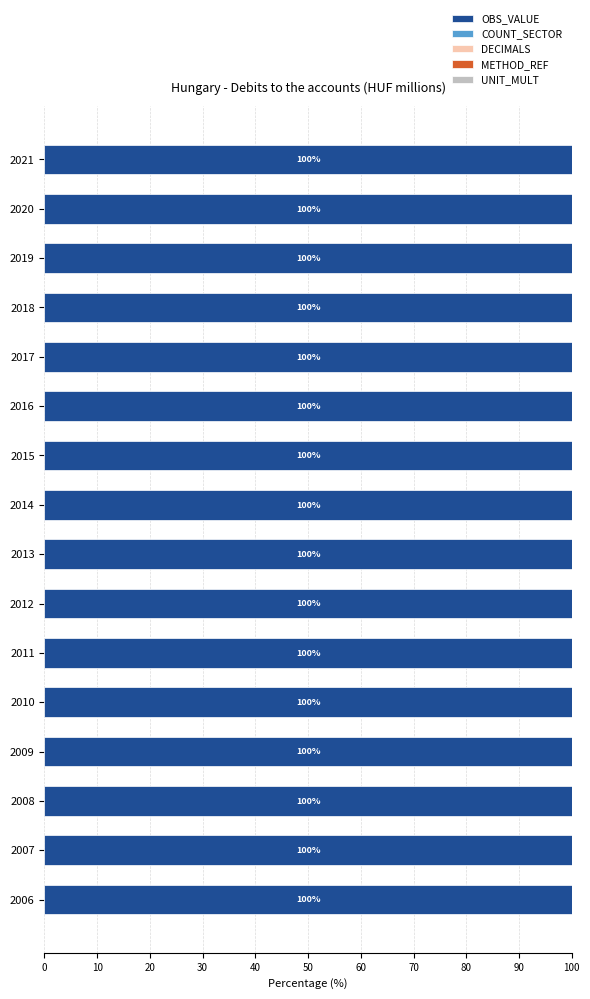

The value of OBS_VALUE at 2011 is 100.0. True or false?

True